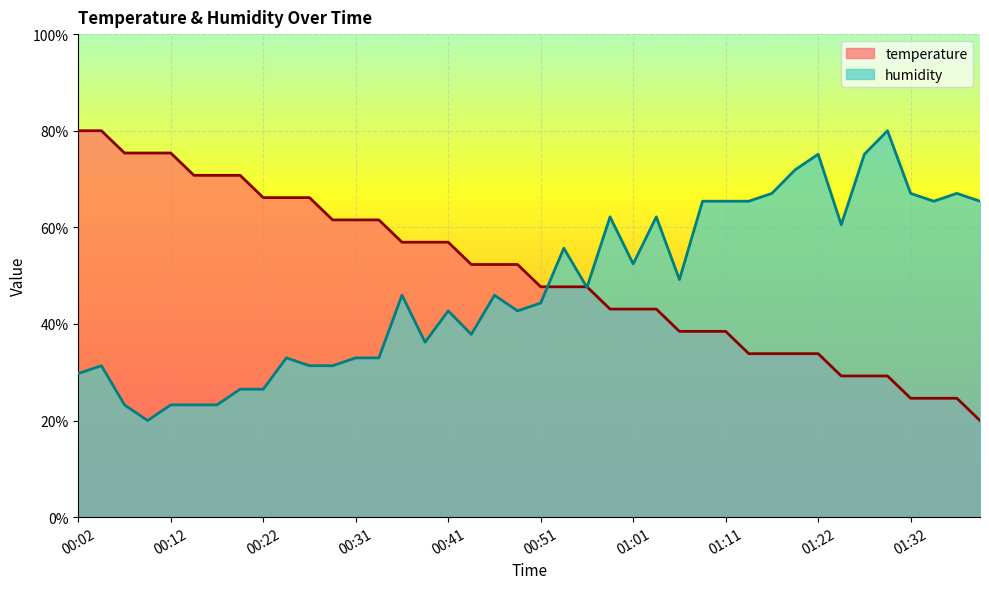

Is it true that humidity equals 15.9 at 01:06?

False